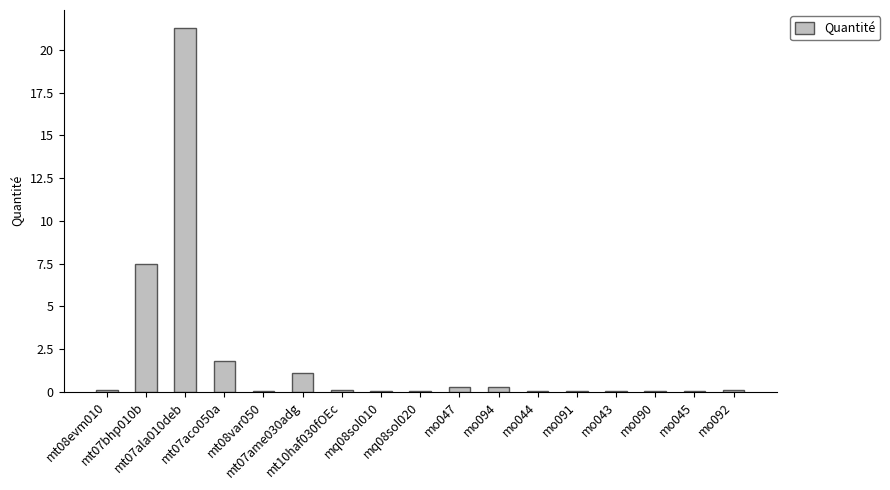

Are the bars horizontal?

No